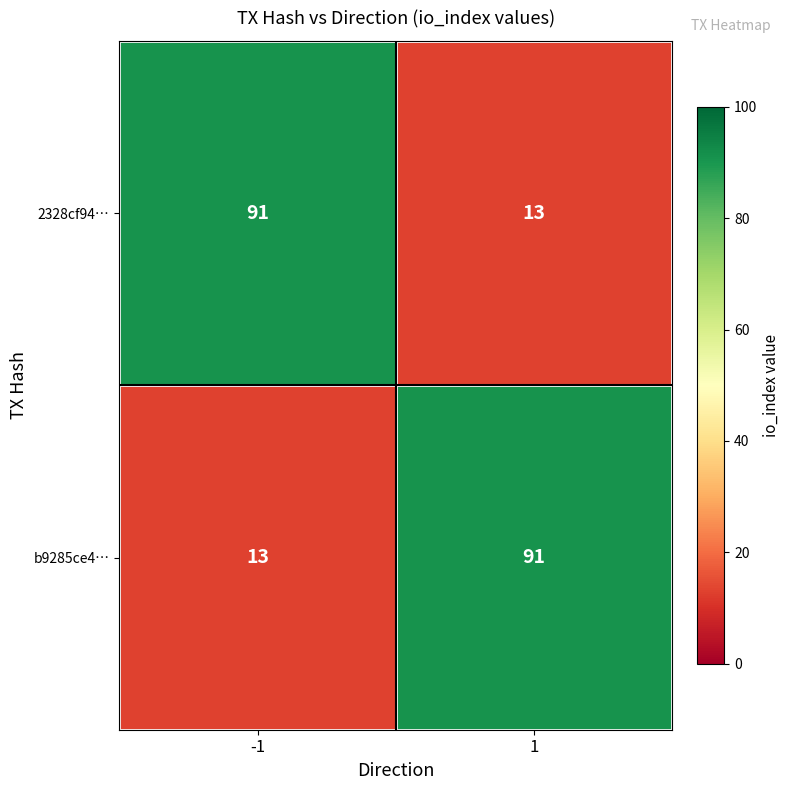

At how many categories does at least one series exceed 51?

2